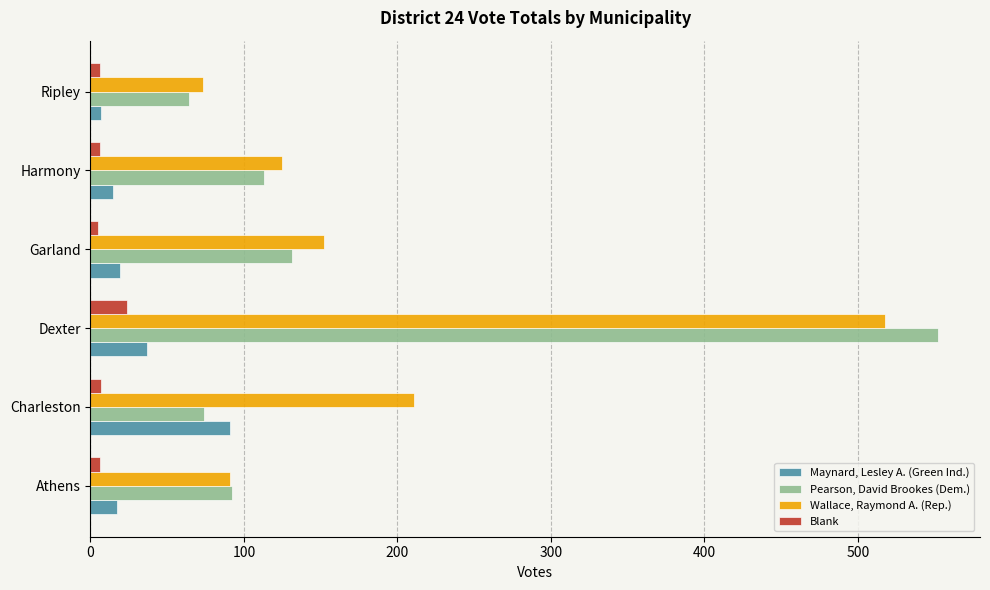

Is it true that Wallace, Raymond A. (Rep.) equals 73 at Ripley?

True